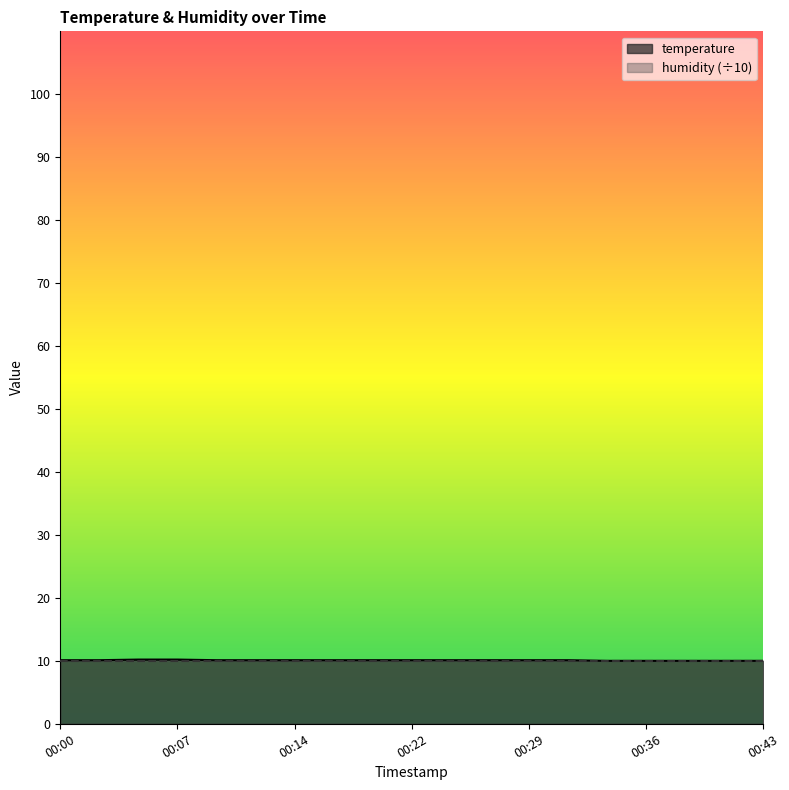

Does the chart display data point markers on the line(s)?

No